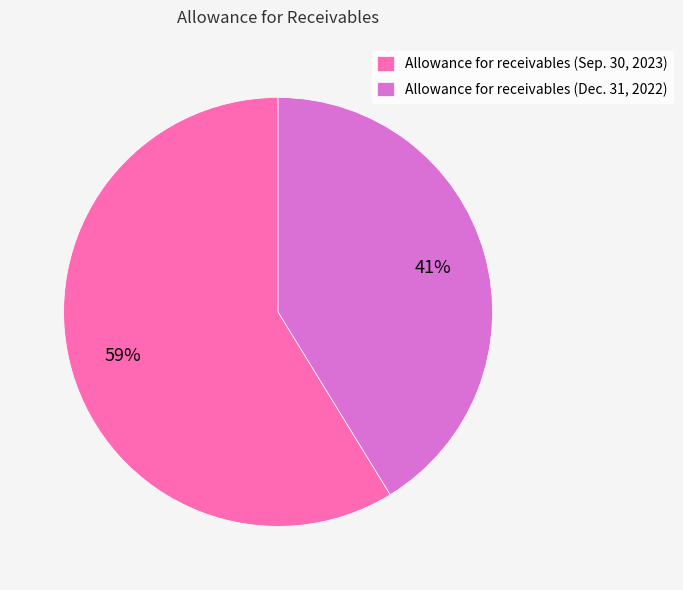

Which category has the biggest portion of the pie?

Allowance for receivables (Sep. 30, 2023)